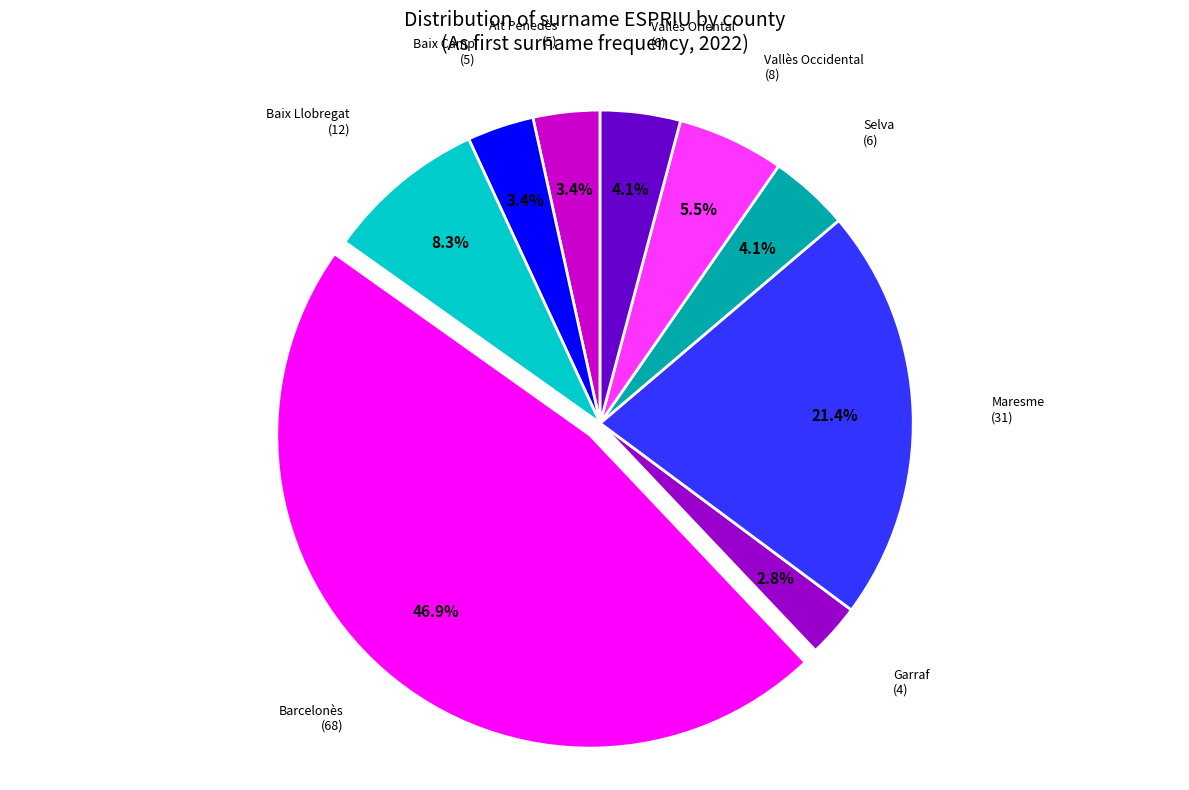

Is there any slice that represents more than half of the pie?

No